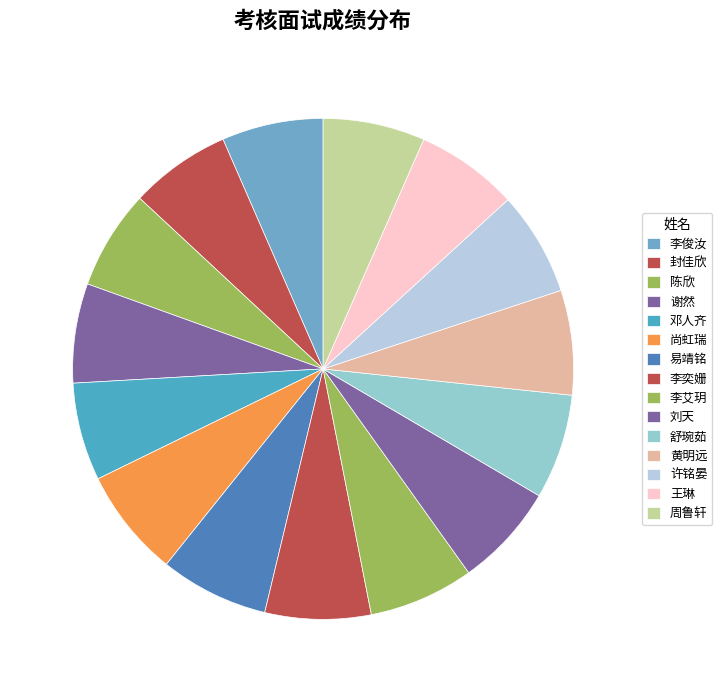

How many segments does this pie chart have?

15